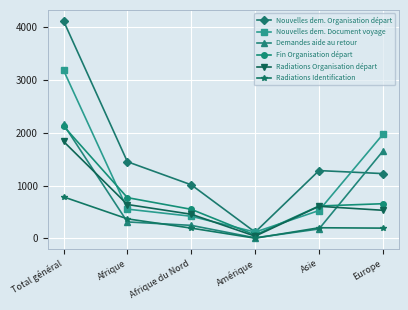

What are all the series names shown in the legend?

Nouvelles dem. Organisation départ, Nouvelles dem. Document voyage, Demandes aide au retour, Fin Organisation départ, Radiations Organisation départ, Radiations Identification